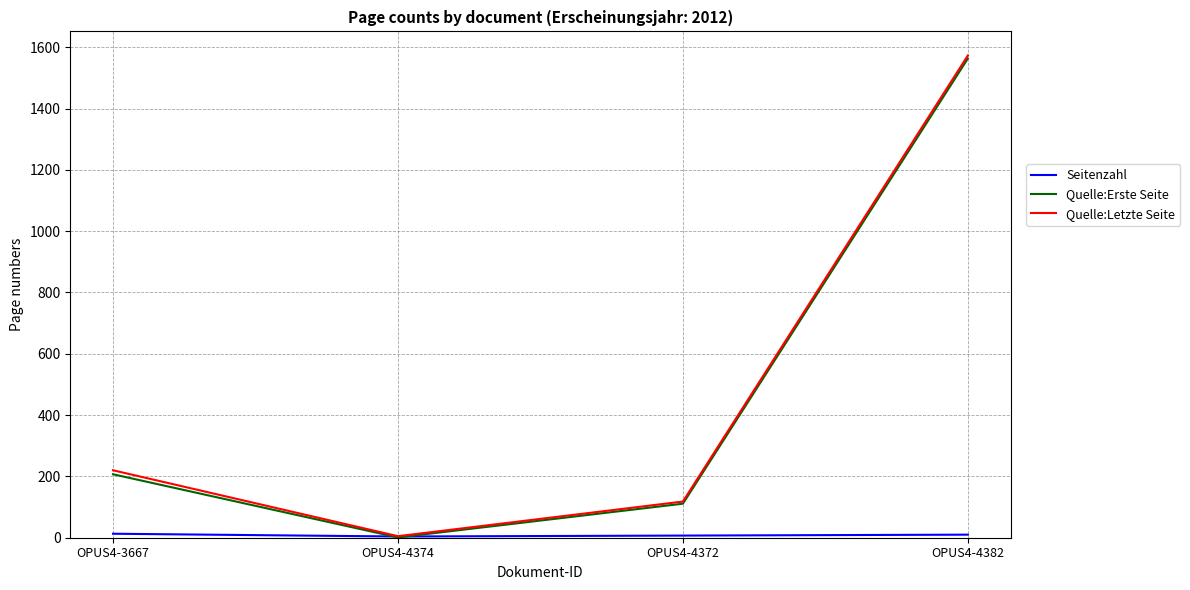

How many lines are shown in the chart?

3